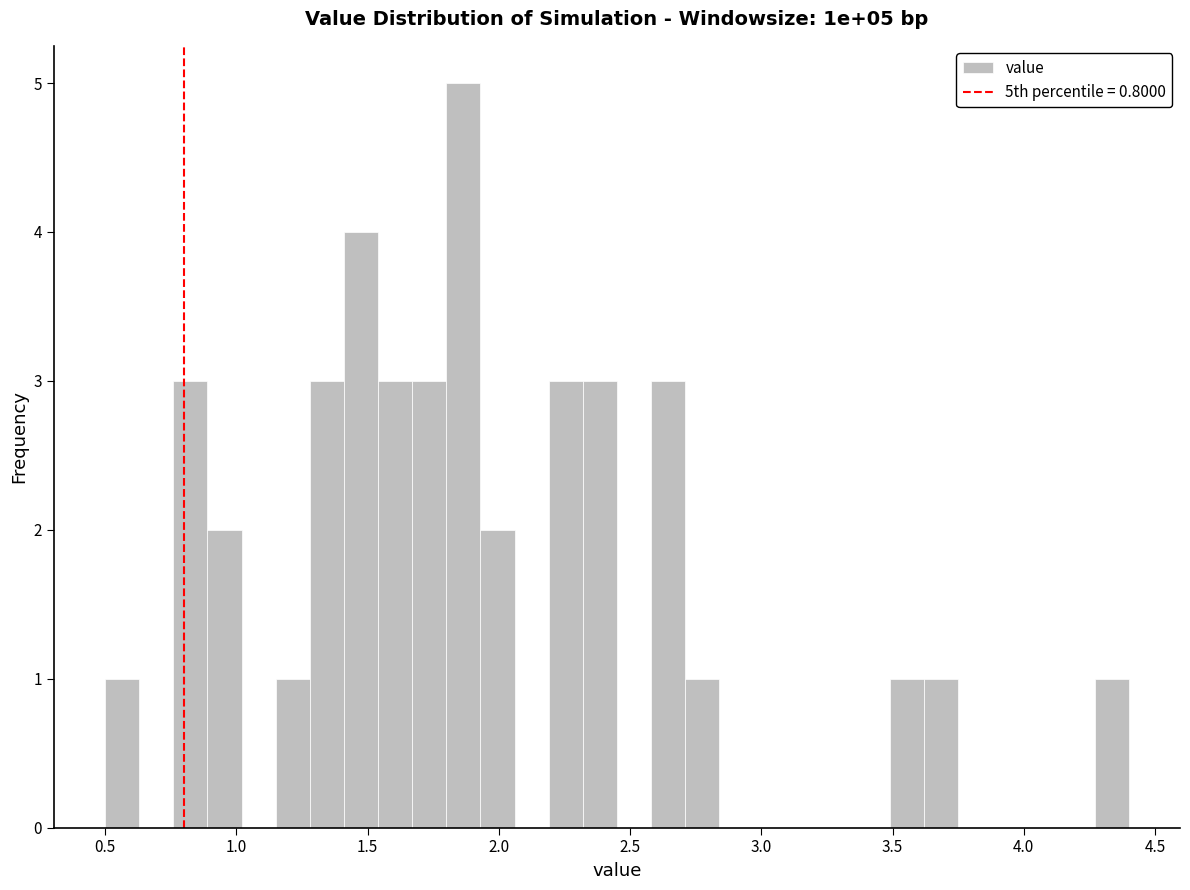

Read against the x-axis, roughly where is the centre of the tallest bar?

1.85